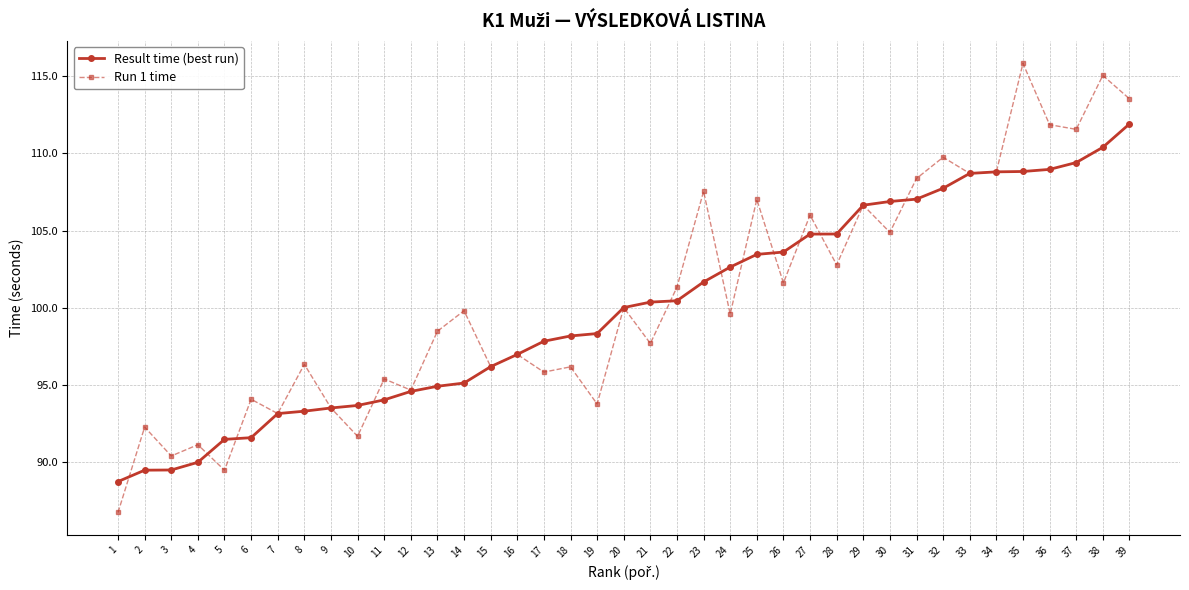

How many data points in Result time (best run) are less than 100?

19